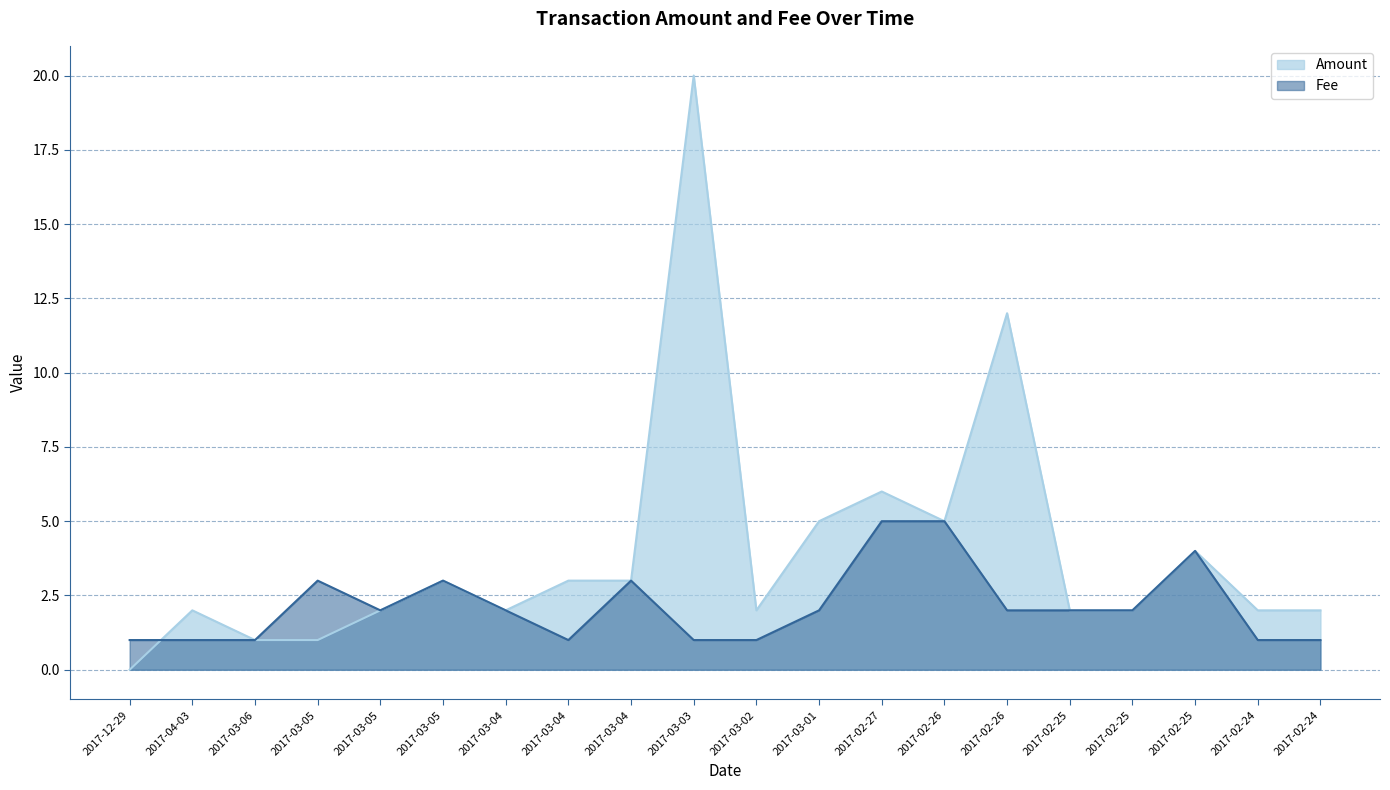

At which label is Amount closest to 10?

2017-02-26